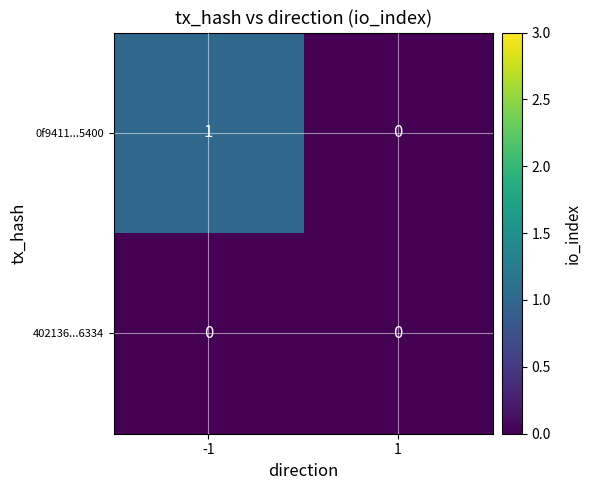

Reading left to right, what are all the values shown in this chart?

0f9411...5400: -1=1	1=0
402136...6334: -1=0	1=0